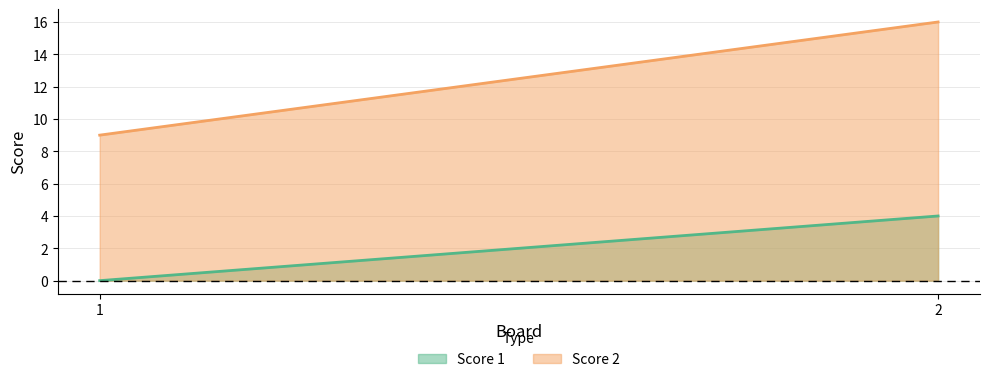

At 2, list the series in order from largest to smallest.

Score 2, Score 1